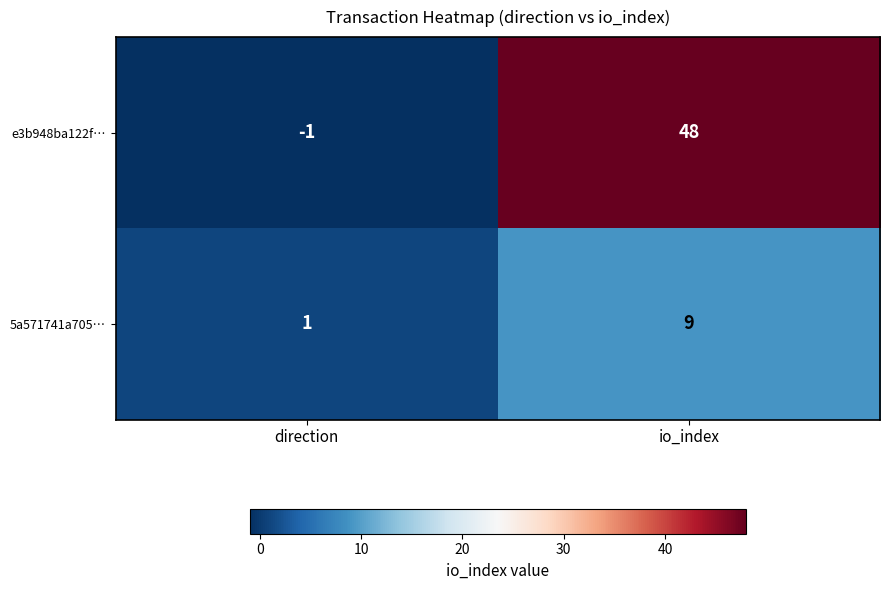

True or false: e3b948ba122f… has a value of -1 at direction.

True